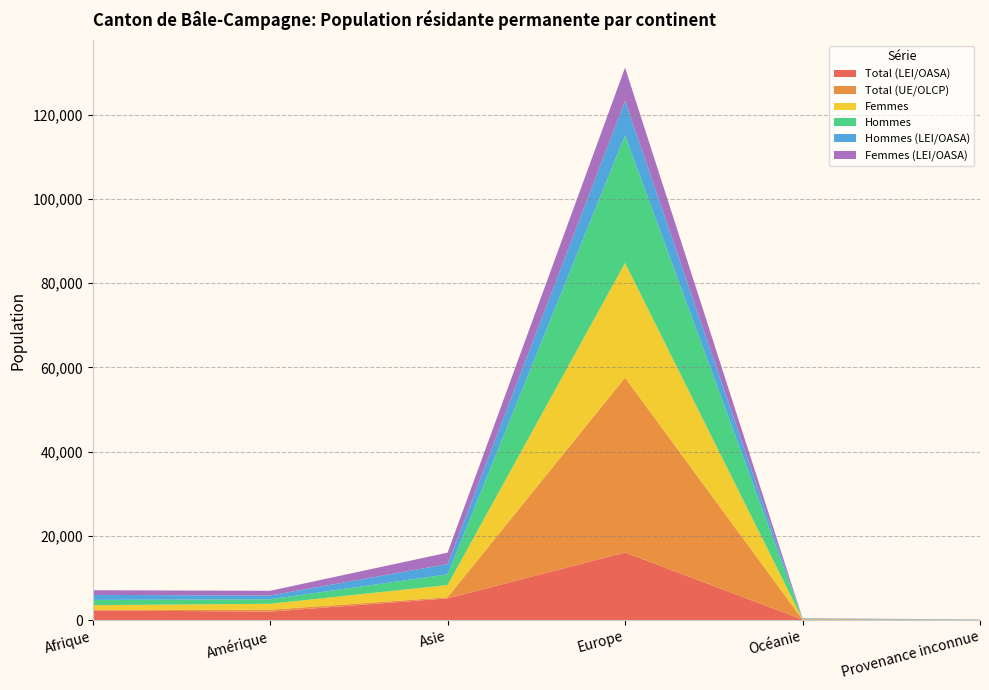

Reading right to left, transcribe all the data shown in this chart.

Total (LEI/OASA): Provenance inconnue=54	Océanie=123	Europe=16051	Asie=5158	Amérique=2014	Afrique=2303
Total (UE/OLCP): Provenance inconnue=1	Océanie=37	Europe=41497	Asie=272	Amérique=460	Afrique=94
Femmes: Provenance inconnue=19	Océanie=85	Europe=27226	Asie=2896	Amérique=1409	Afrique=1151
Hommes: Provenance inconnue=36	Océanie=75	Europe=30322	Asie=2534	Amérique=1065	Afrique=1246
Hommes (LEI/OASA): Provenance inconnue=35	Océanie=59	Europe=8174	Asie=2446	Amérique=902	Afrique=1199
Femmes (LEI/OASA): Provenance inconnue=19	Océanie=64	Europe=7877	Asie=2712	Amérique=1112	Afrique=1104